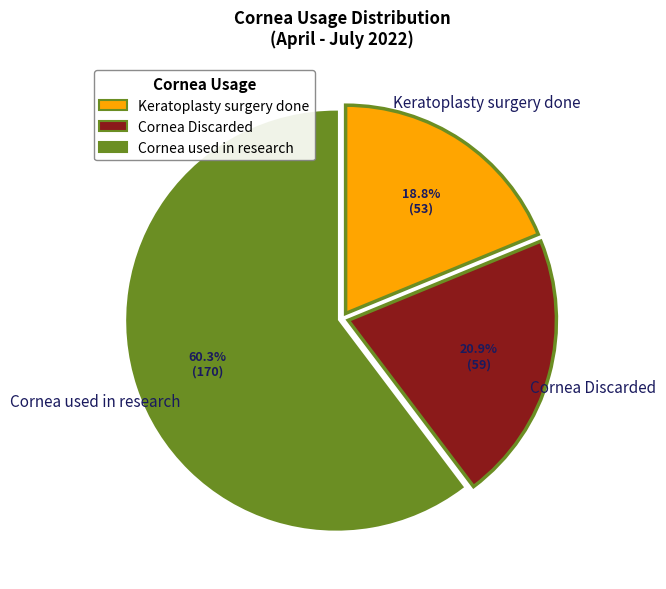

Is there any slice that represents more than half of the pie?

Yes